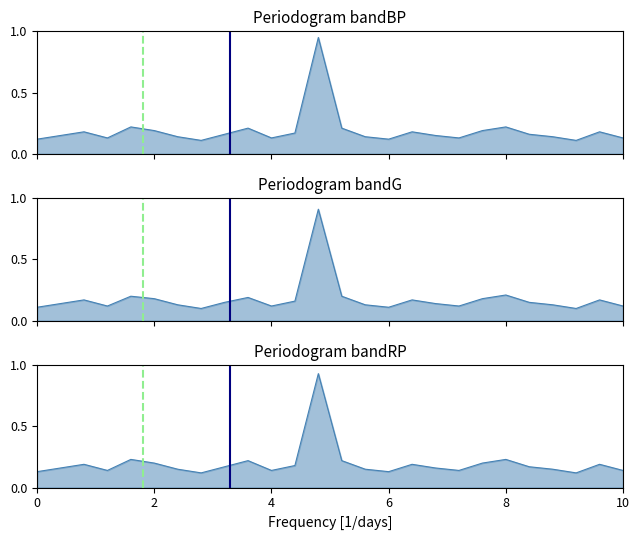

True or false: bandRP and bandG cross at least once.

False